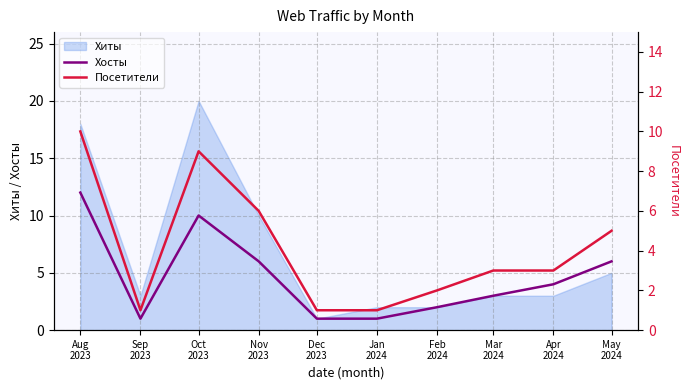

Rank the categories by Посетители value from lowest to highest.

Sep
2023, Dec
2023, Jan
2024, Feb
2024, Mar
2024, Apr
2024, May
2024, Nov
2023, Oct
2023, Aug
2023